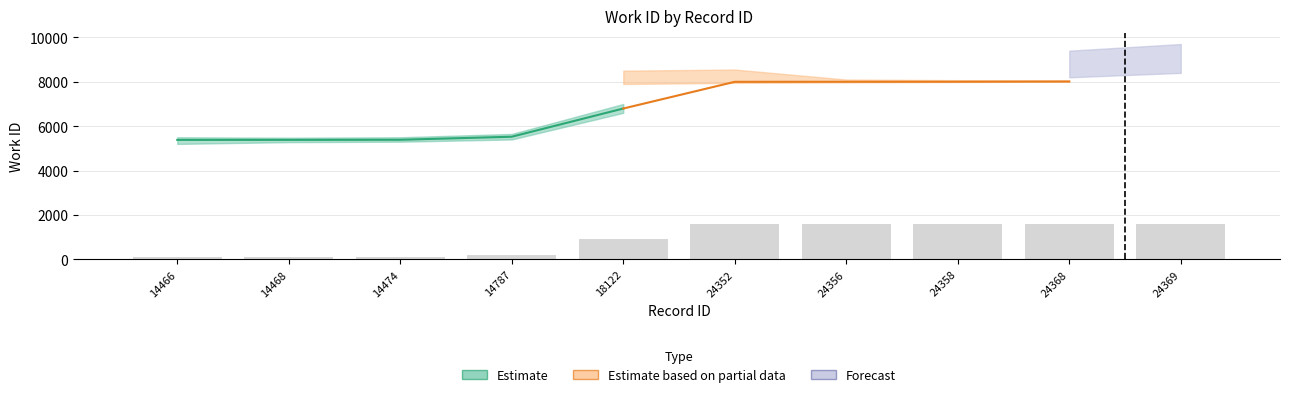

At which label does the data first exceed 1592?

24352